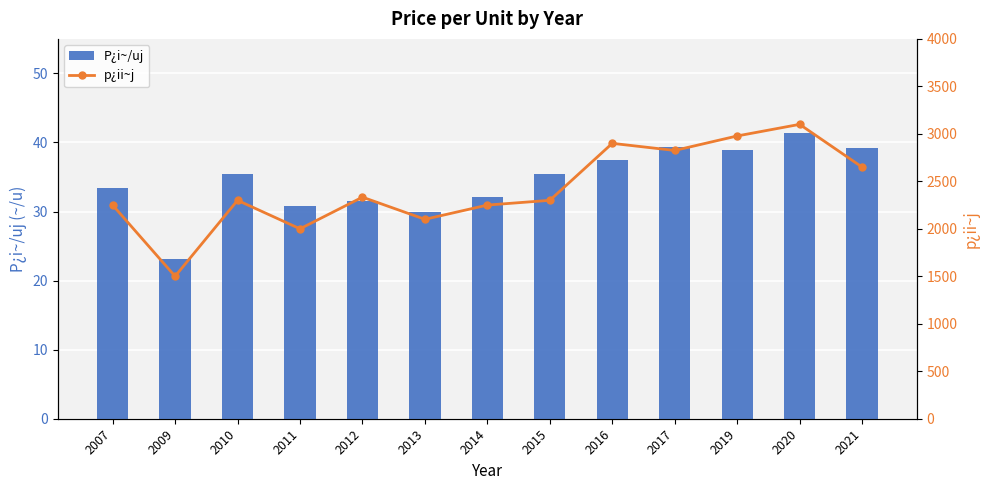

What is the sum of all p¿ii~j values?

31486.1